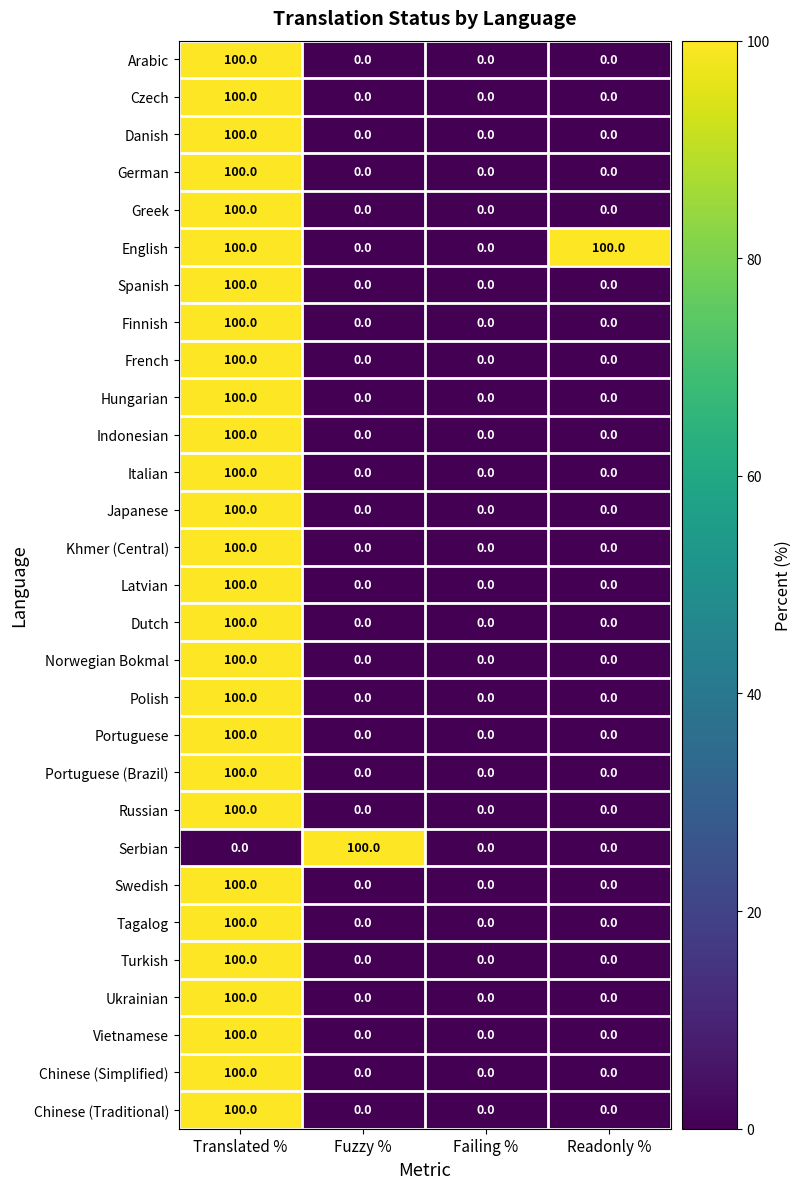

Is it true that German equals 0 at Readonly %?

True